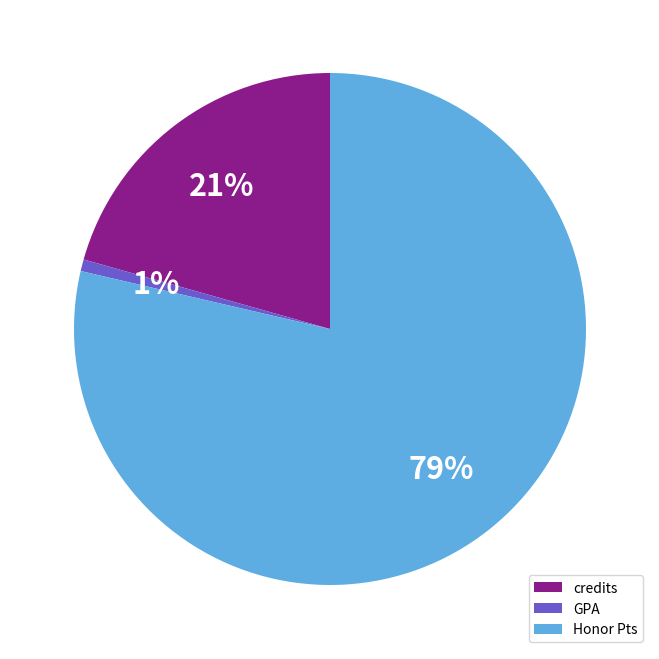

To the nearest percent, what is the combined percentage of GPA and Honor Pts?

79%